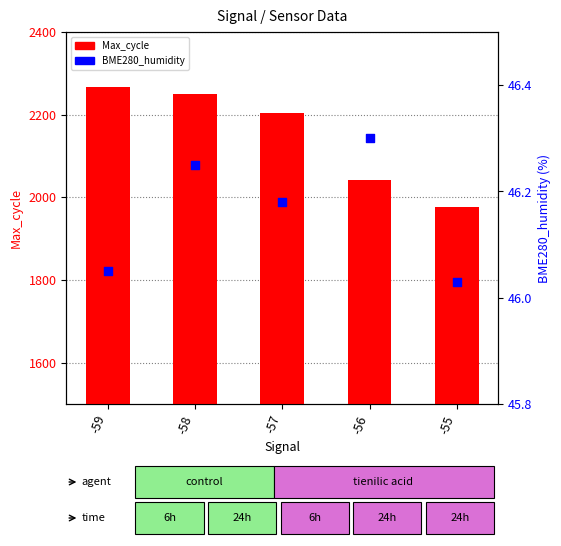

Which series reaches the maximum Y coordinate?

Max_cycle